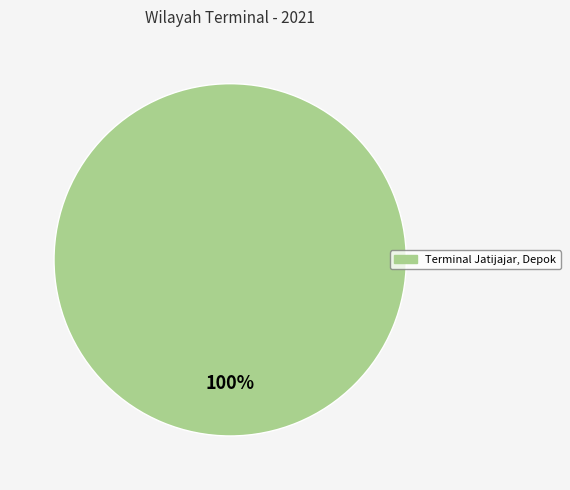

Count the number of slices in the pie.

1